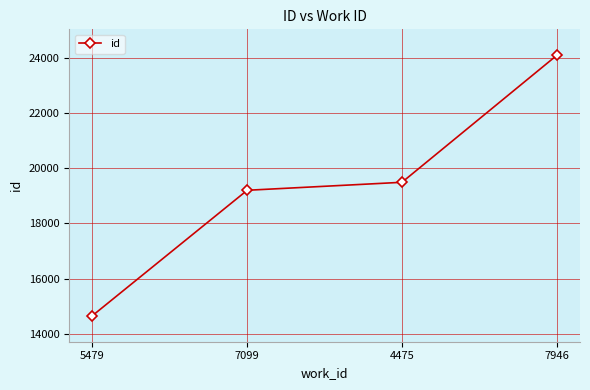

Reading right to left, transcribe all the data shown in this chart.

24101	19493	19203	14650